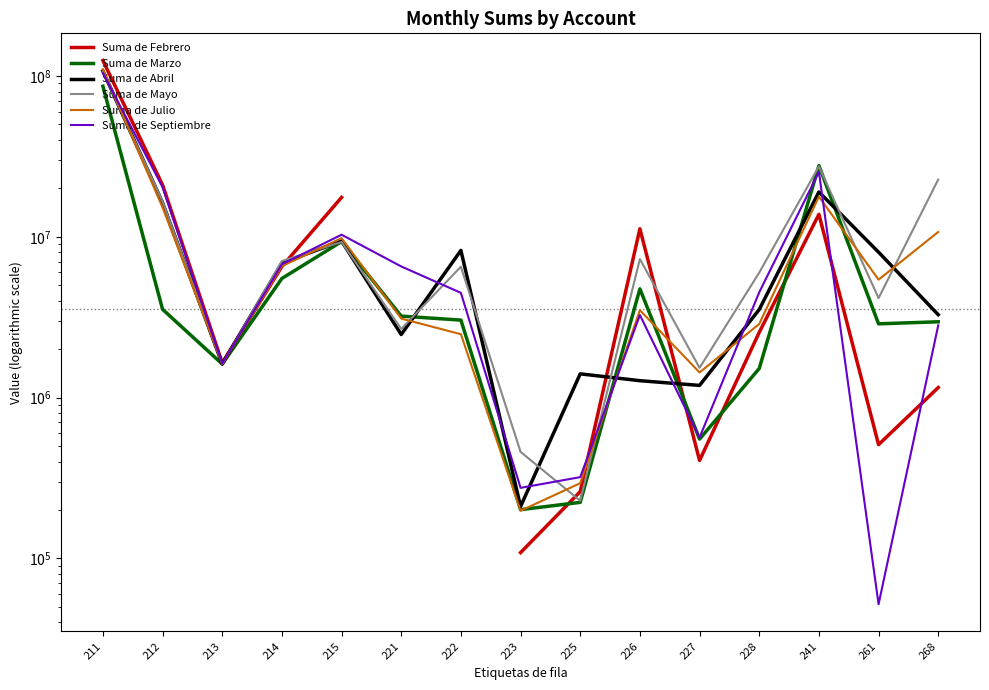

What is the difference between the maximum and second lowest values in the Suma de Abril series?

106298660.0